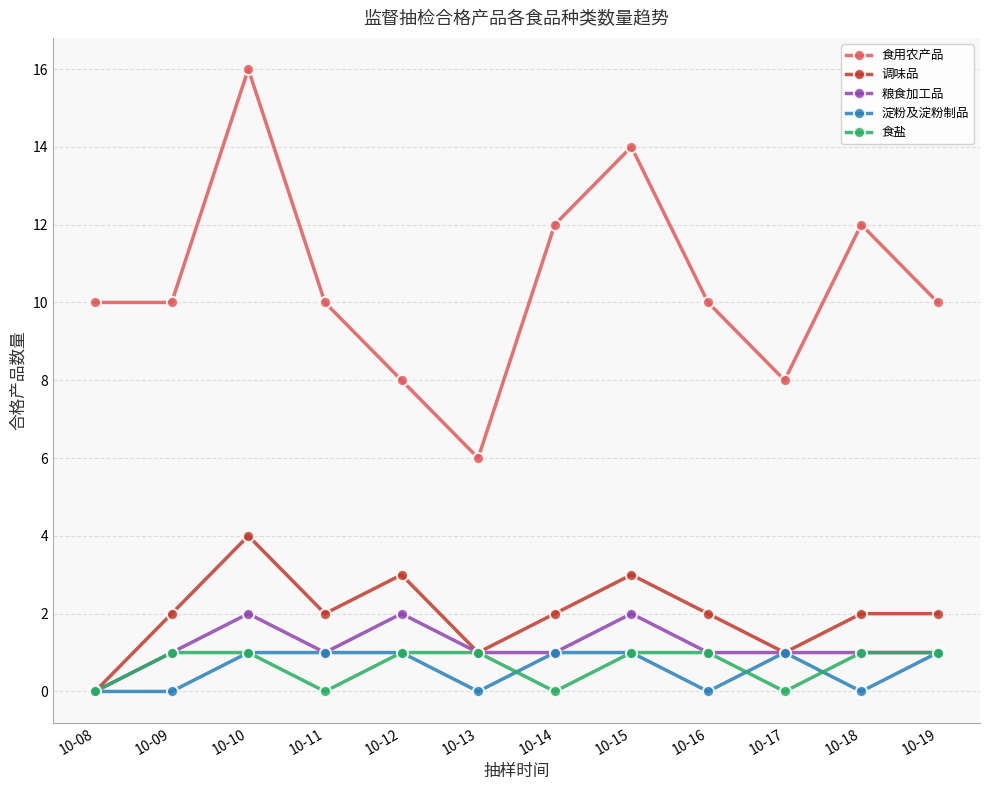

What value does the 食盐 series have at 10-09?

1